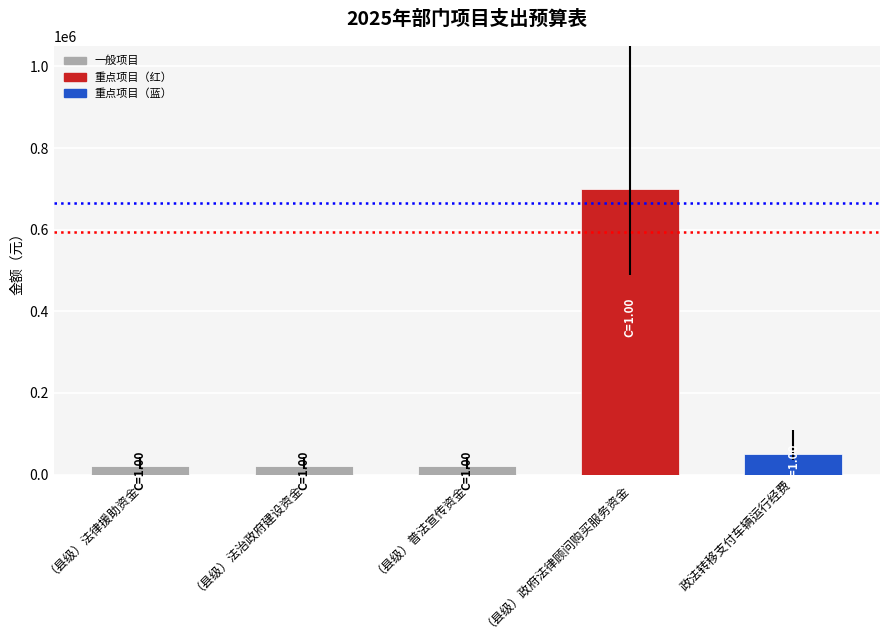

Between （县级）政府法律顾问购买服务资金 and （县级）法律援助资金, which is larger?

（县级）政府法律顾问购买服务资金